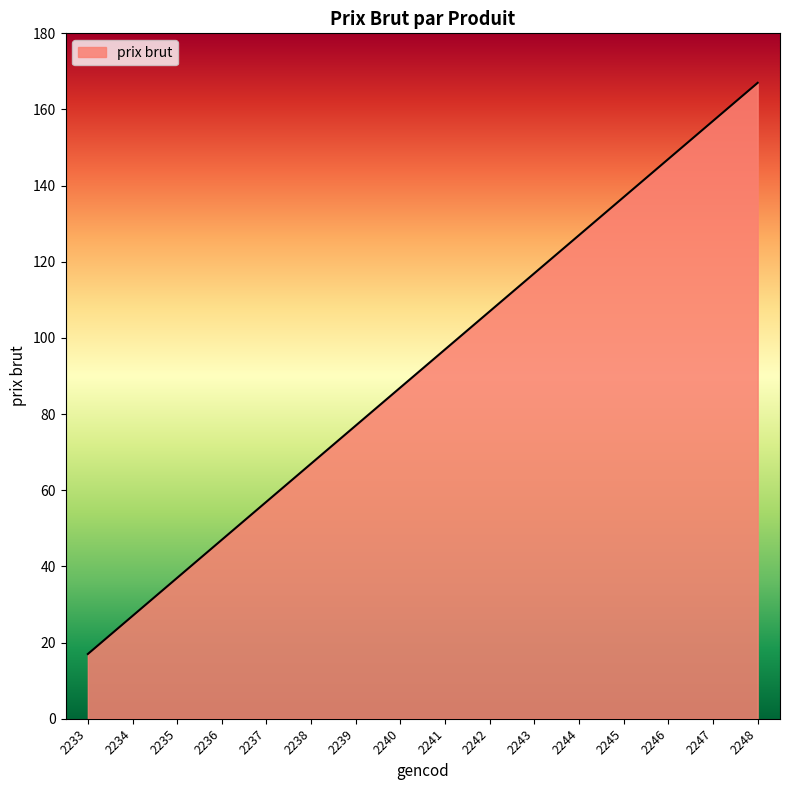

The value at 2245 is 203. True or false?

False